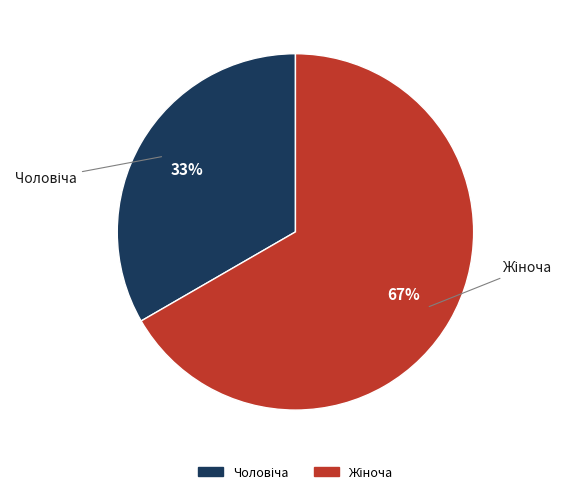

Is there a majority slice in this chart?

Yes